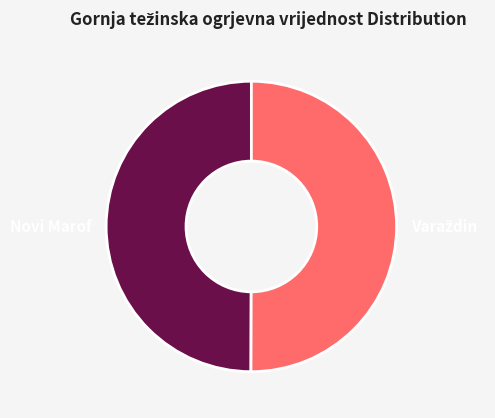

True or false: Novi Marof accounts for 50% of the total.

True